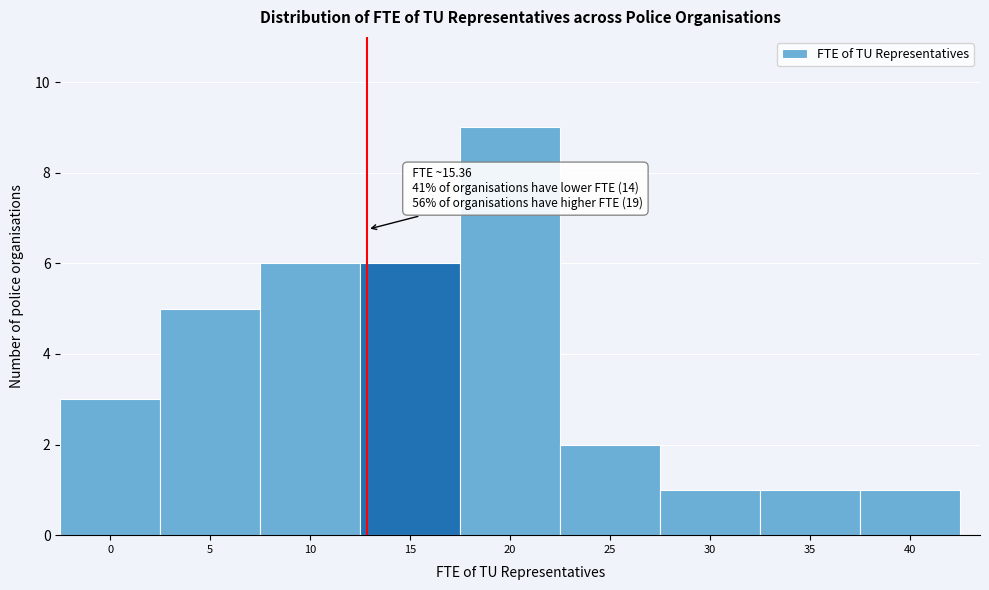

Reading left to right, extract all data points from this chart.

0=3	5=5	10=6	15=6	20=9	25=2	30=1	35=1	40=1